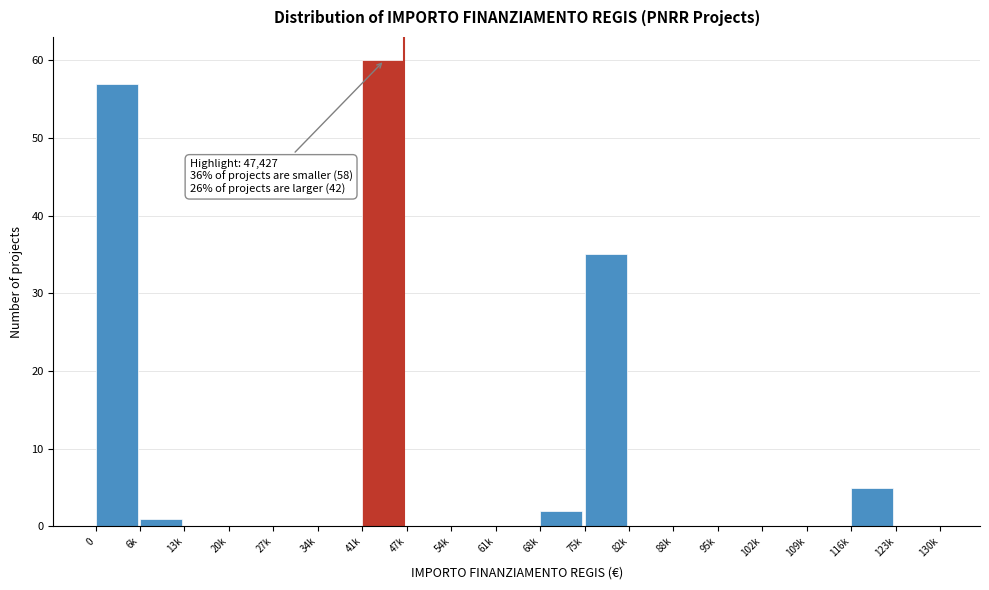

Reading left to right, extract all data points from this chart.

0=57	6k=1	13k=0	20k=0	27k=0	34k=0	41k=60	47k=0	54k=0	61k=0	68k=2	75k=35	82k=0	88k=0	95k=0	102k=0	109k=0	116k=5	123k=0